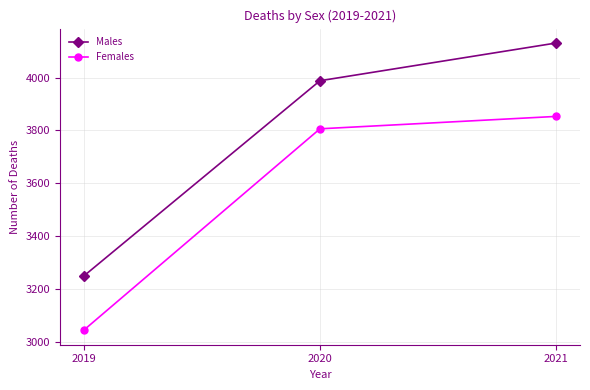

How many data points in Females are less than 3806?

1